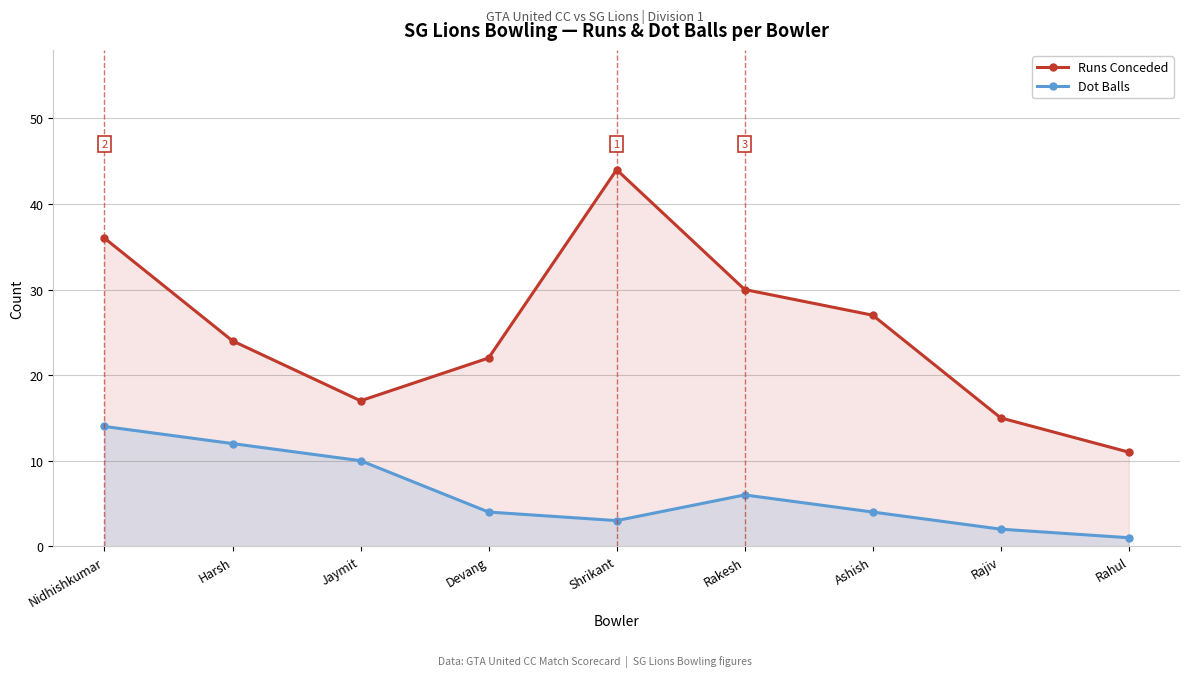

What are all the series names shown in the legend?

Runs Conceded, Dot Balls